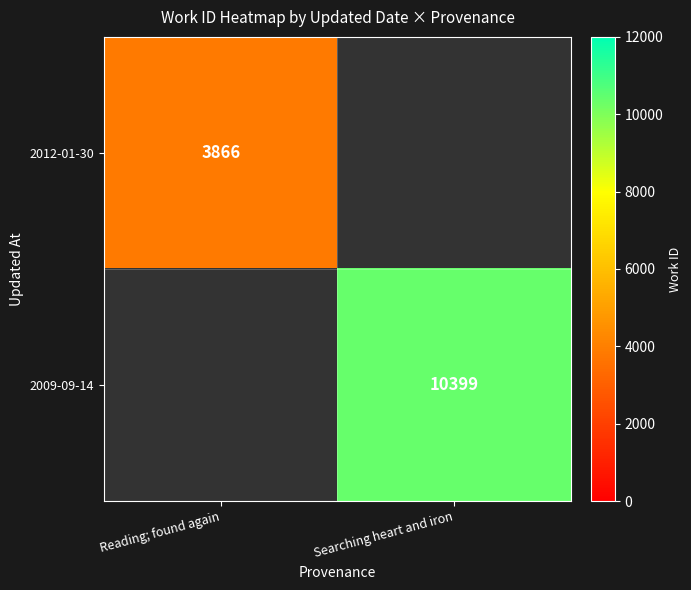

The value of 2009-09-14 at Searching heart and iron is 17539. True or false?

False